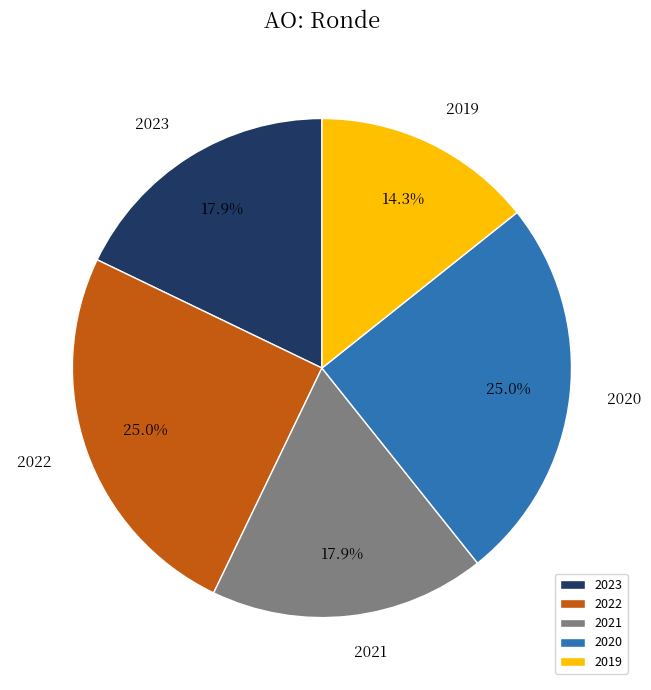

Does 2021 represent more than half of the total?

No